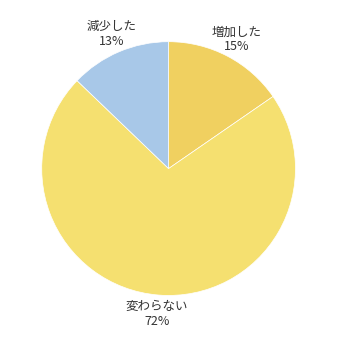

Which slice is the smallest?

減少した